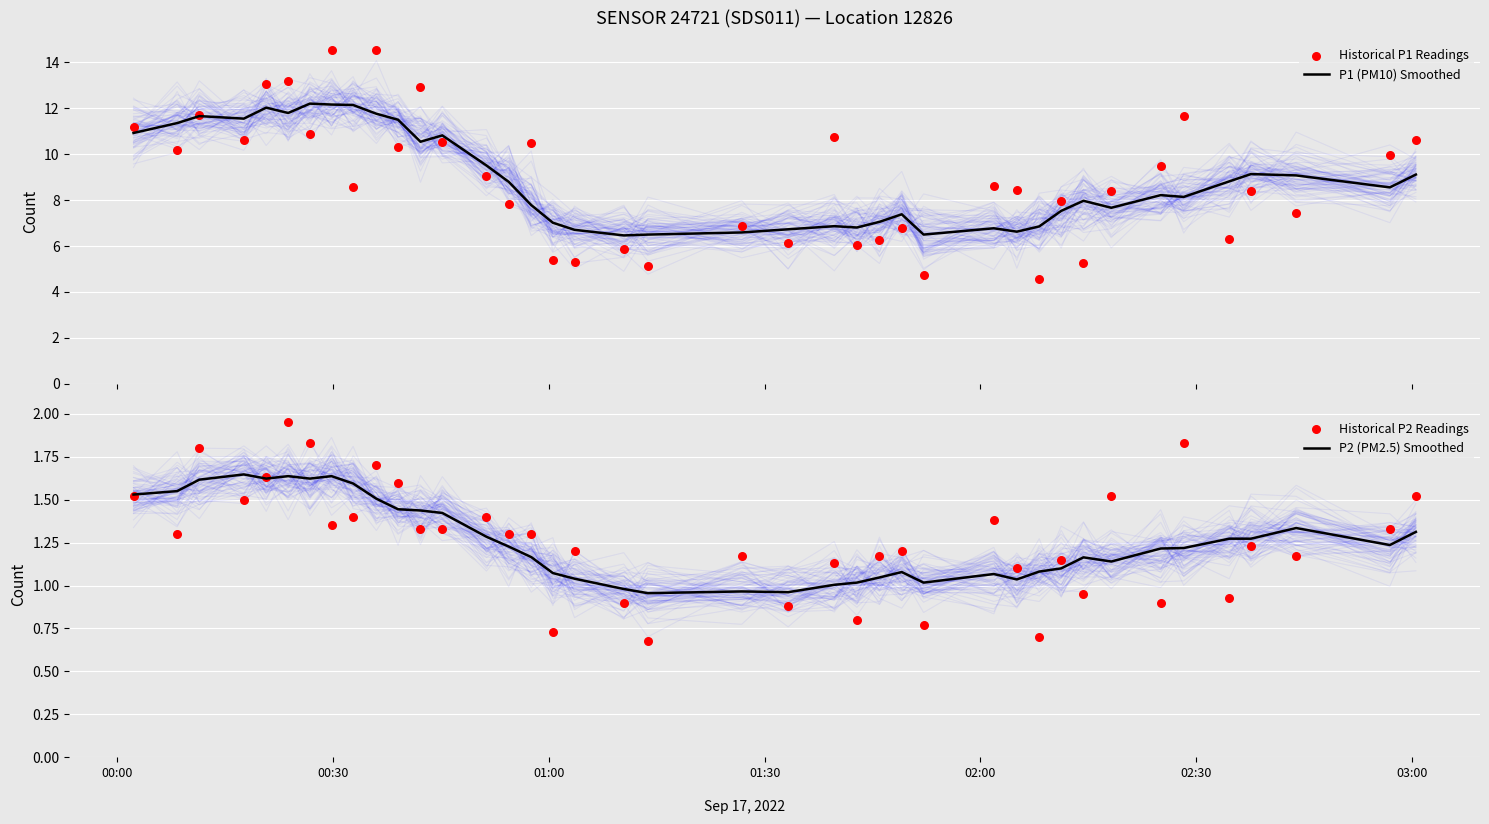

What are all the series names shown in the legend?

P1 (PM10) Smoothed, Historical P1 Readings, P2 (PM2.5) Smoothed, Historical P2 Readings